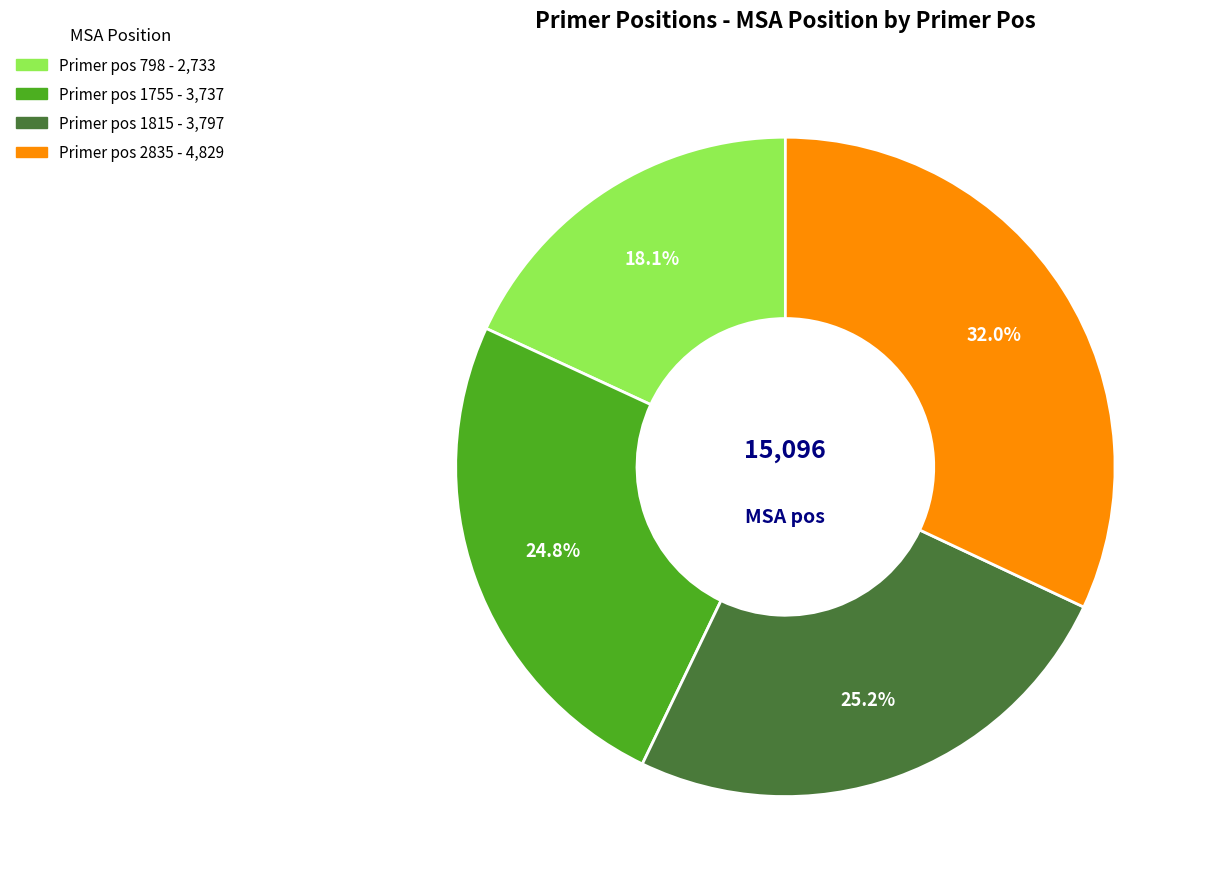

Is there a majority slice in this chart?

No